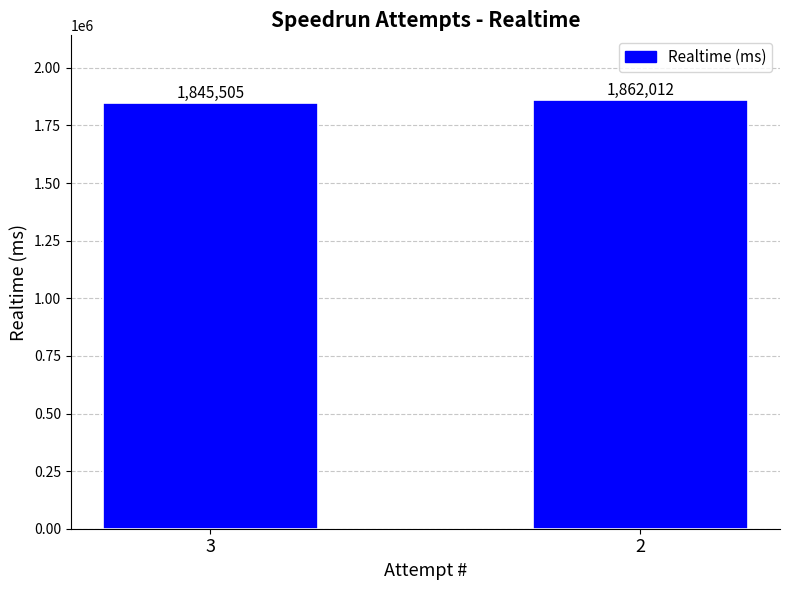

What is the value of the 1st bar from the left?

1845505